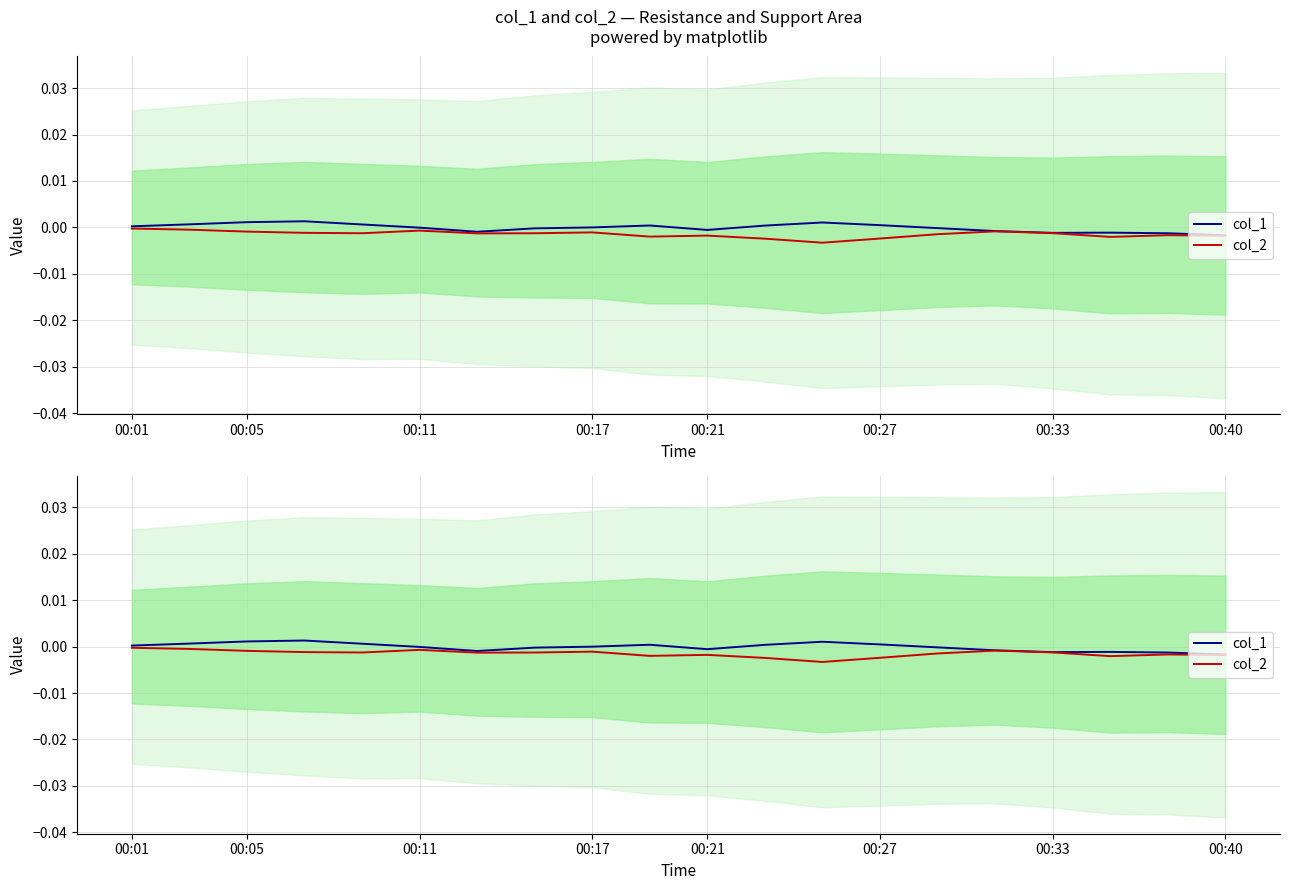

How many negative values does the col_1 series have?

11